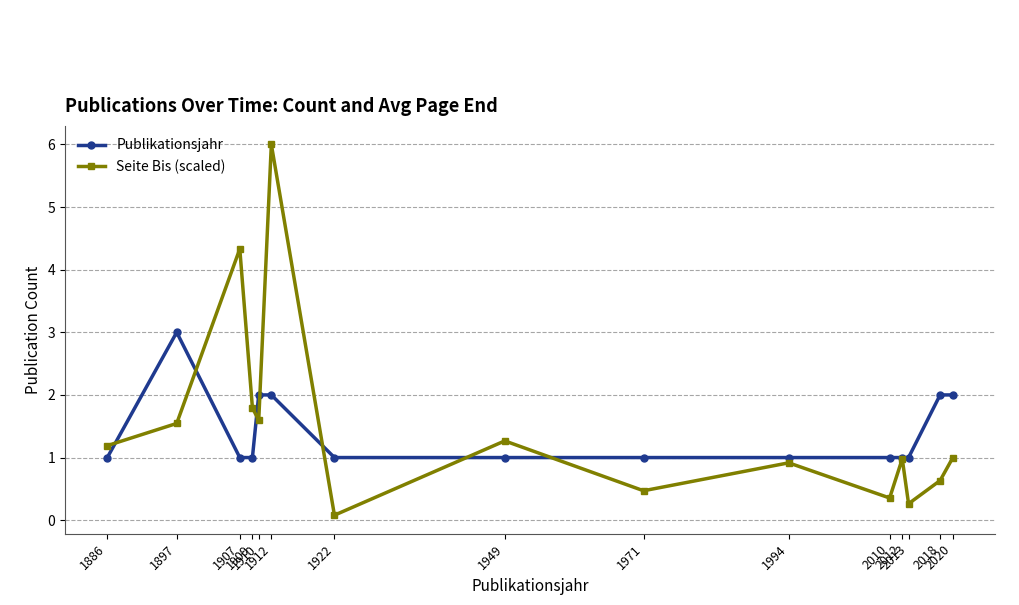

Which series has the largest range (max minus min)?

Seite Bis (scaled)